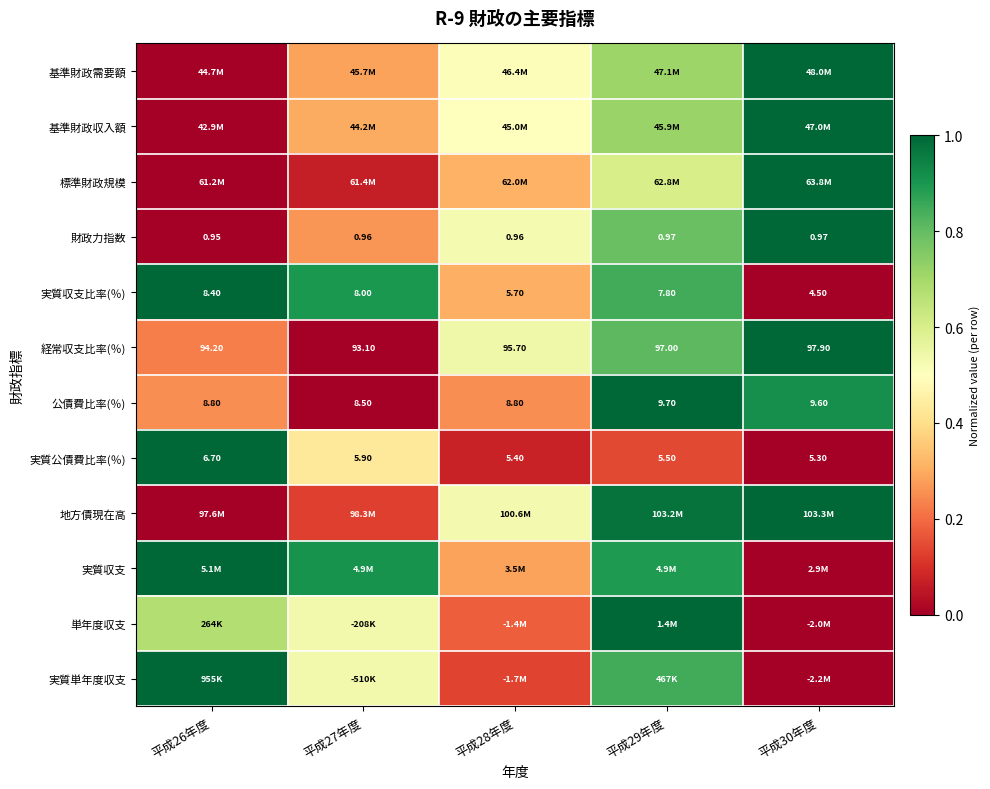

The 実質公債費比率(％) series shows 0.1 at 平成27年度. True or false?

False